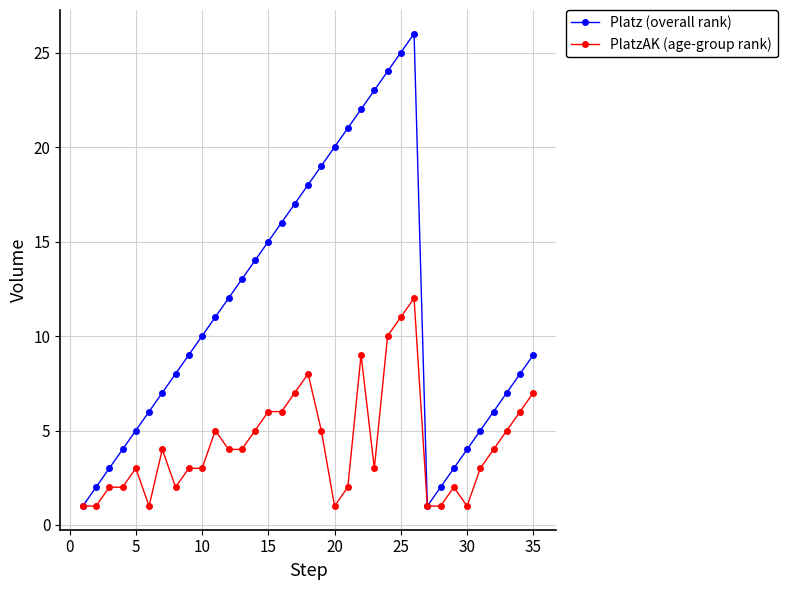

How many interior local peaks does the Platz (overall rank) series have?

1